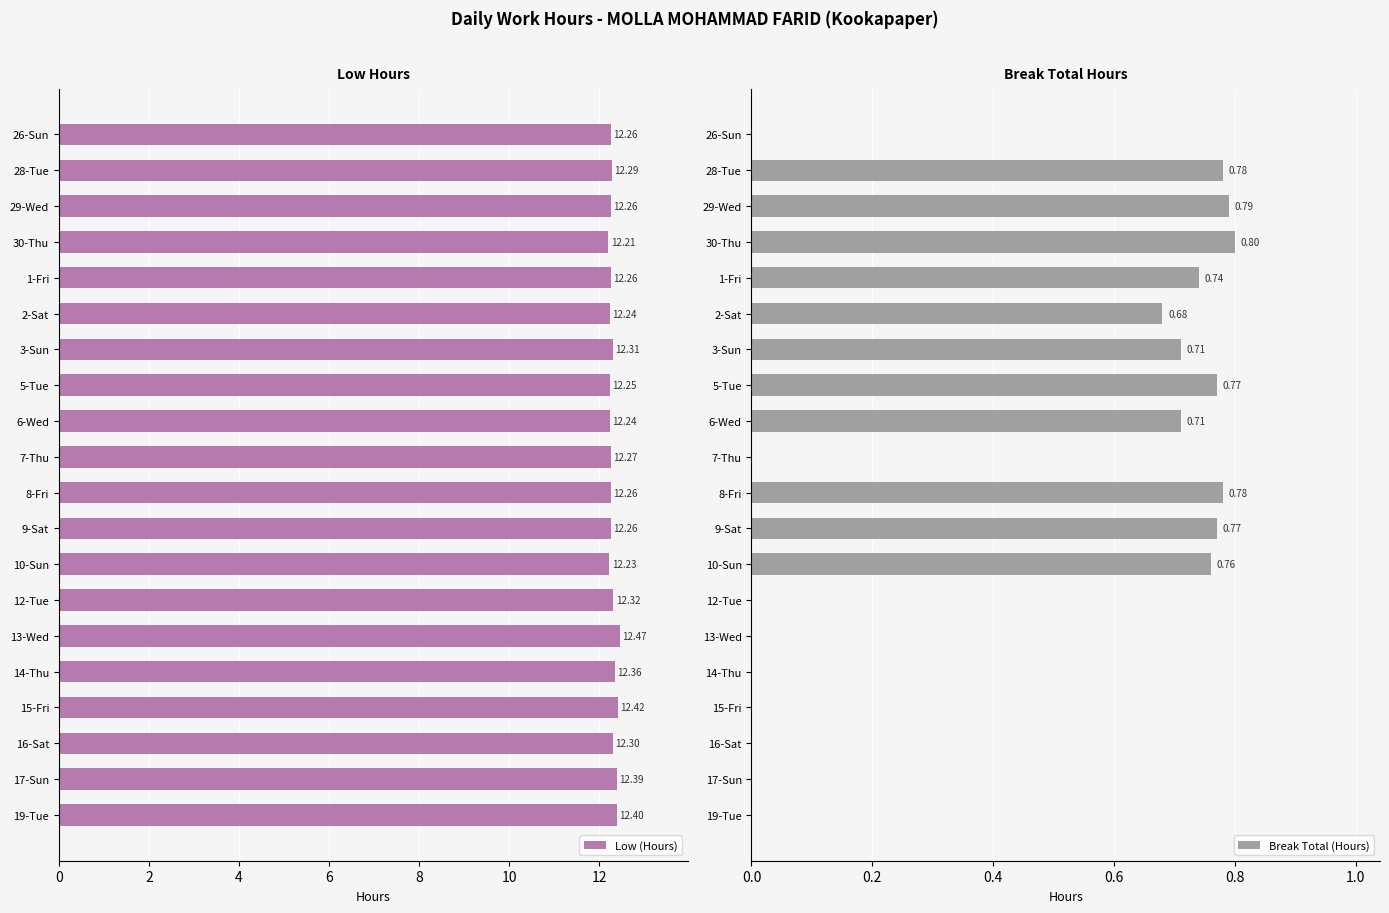

At how many categories does at least one series exceed 4?

20